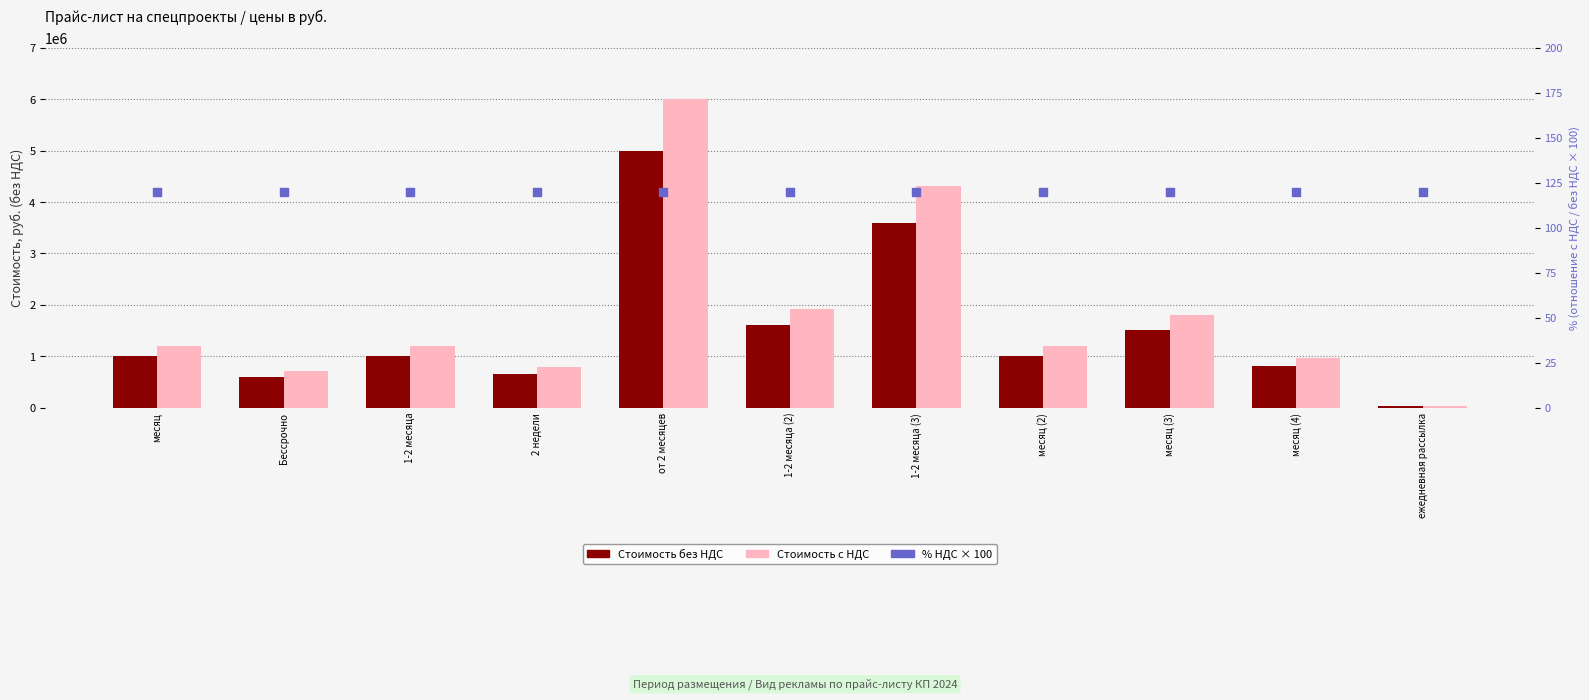

What are all the series names shown in the legend?

Стоимость без НДС, Стоимость с НДС, % НДС от цены без НДС